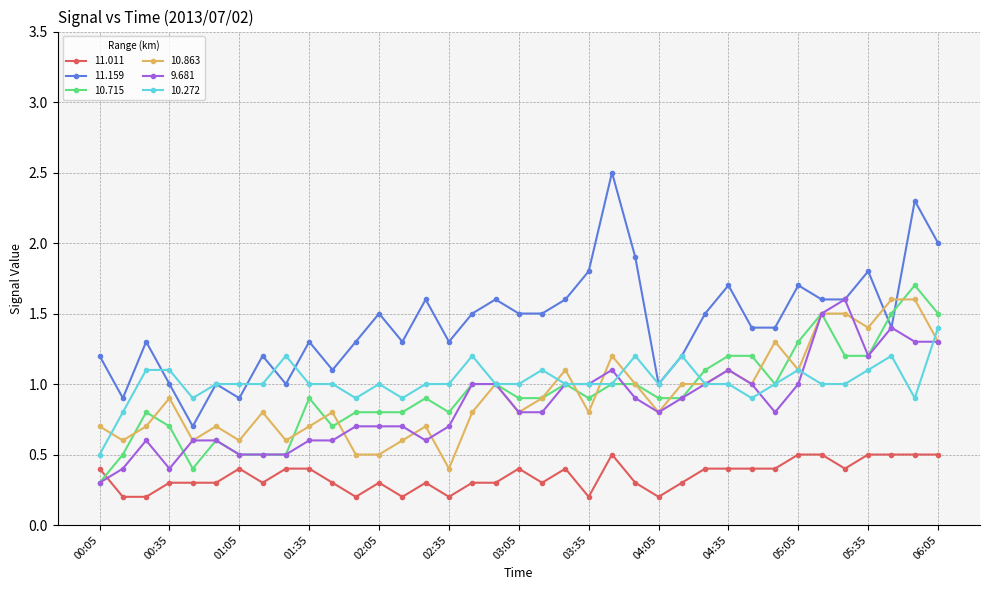

True or false: 11.011 and 10.272 intersect in this chart.

False